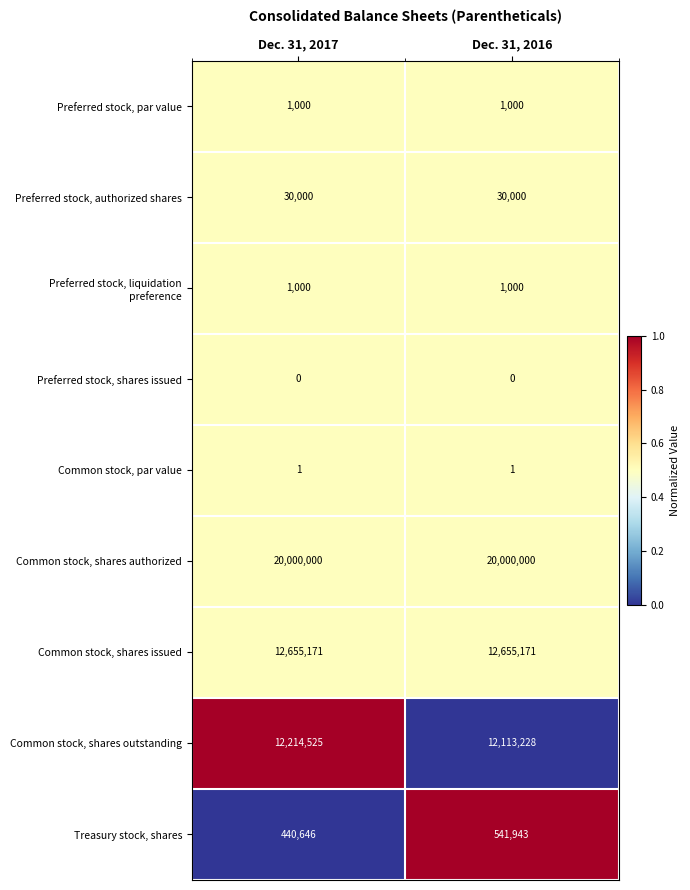

What is the average value of the Preferred stock, par value series?

1000